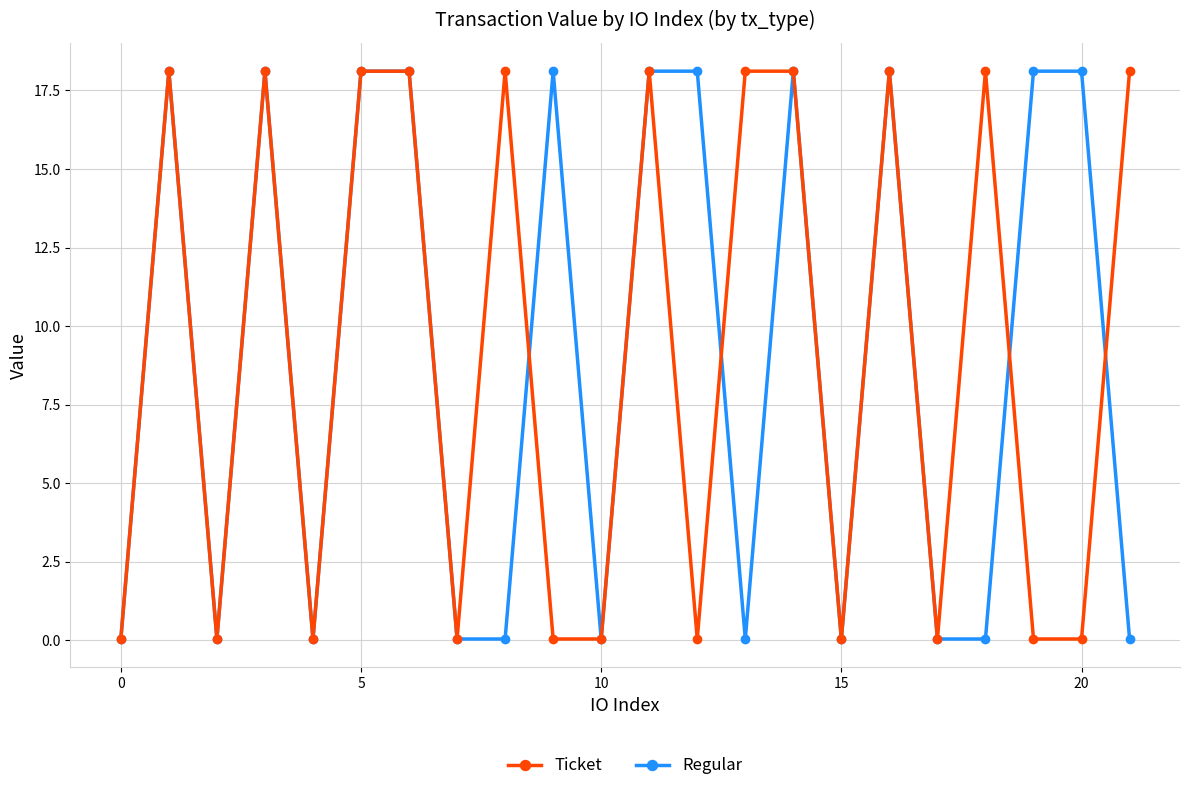

True or false: Ticket has more than 2 interior local peaks.

True